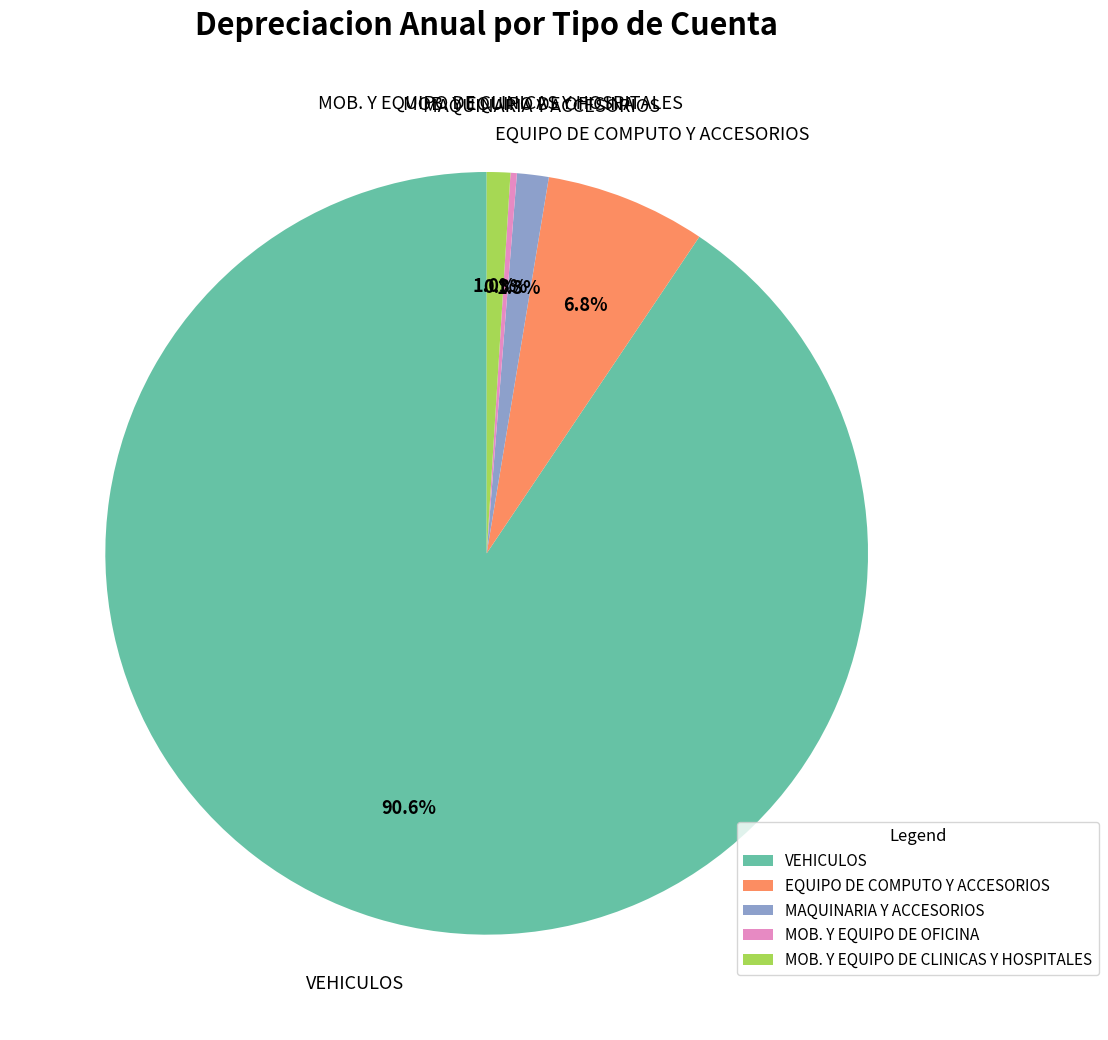

Do EQUIPO DE COMPUTO Y ACCESORIOS and VEHICULOS together represent more than half of the pie?

Yes